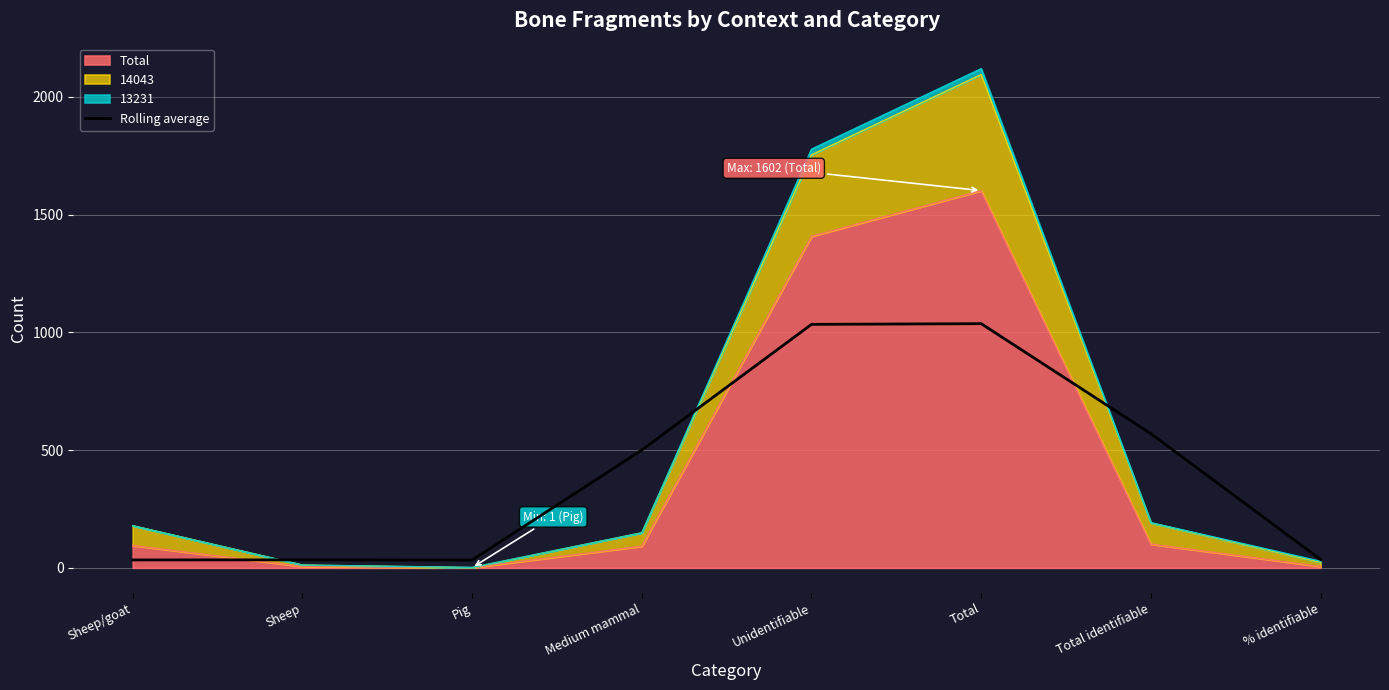

Which has a higher value, Sheep or Unidentifiable?

Unidentifiable